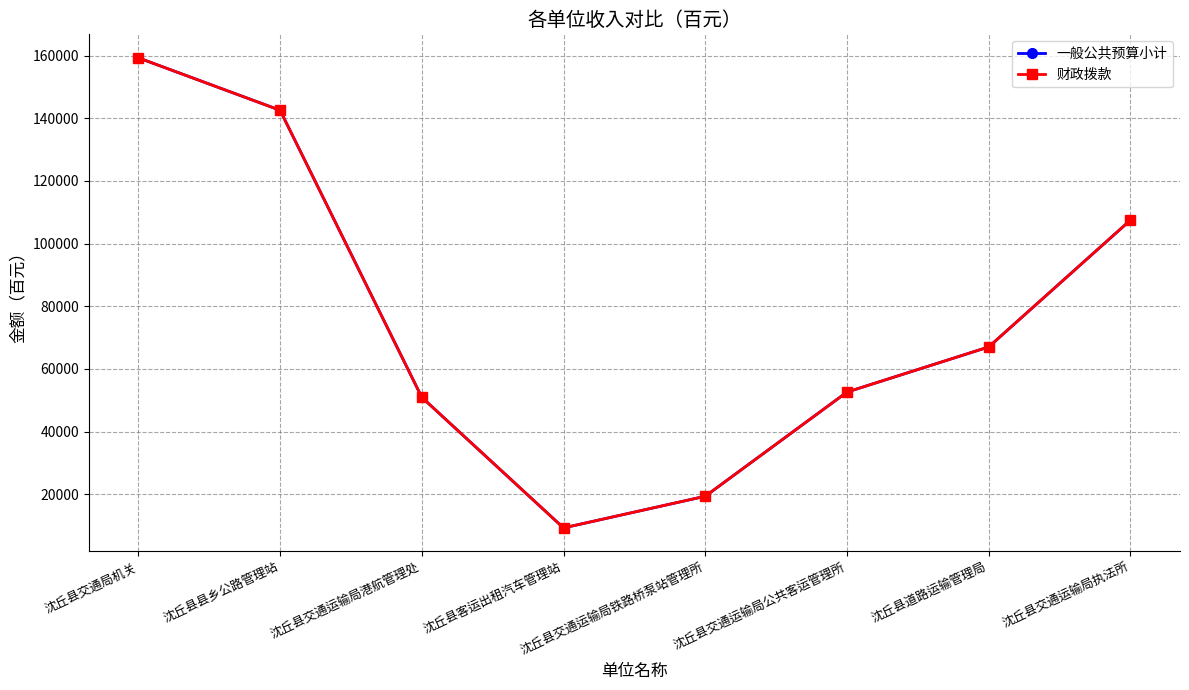

At which category is the sum across all series the highest?

沈丘县交通局机关